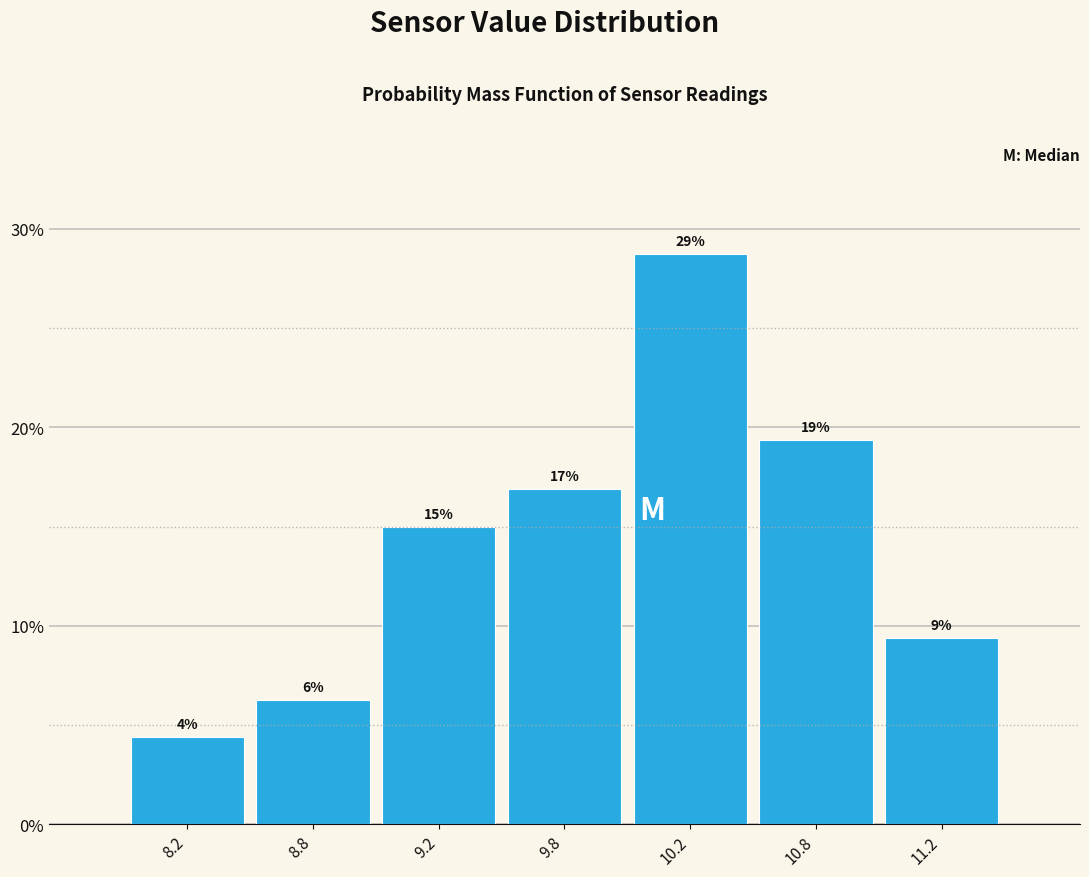

Are the bars horizontal?

No